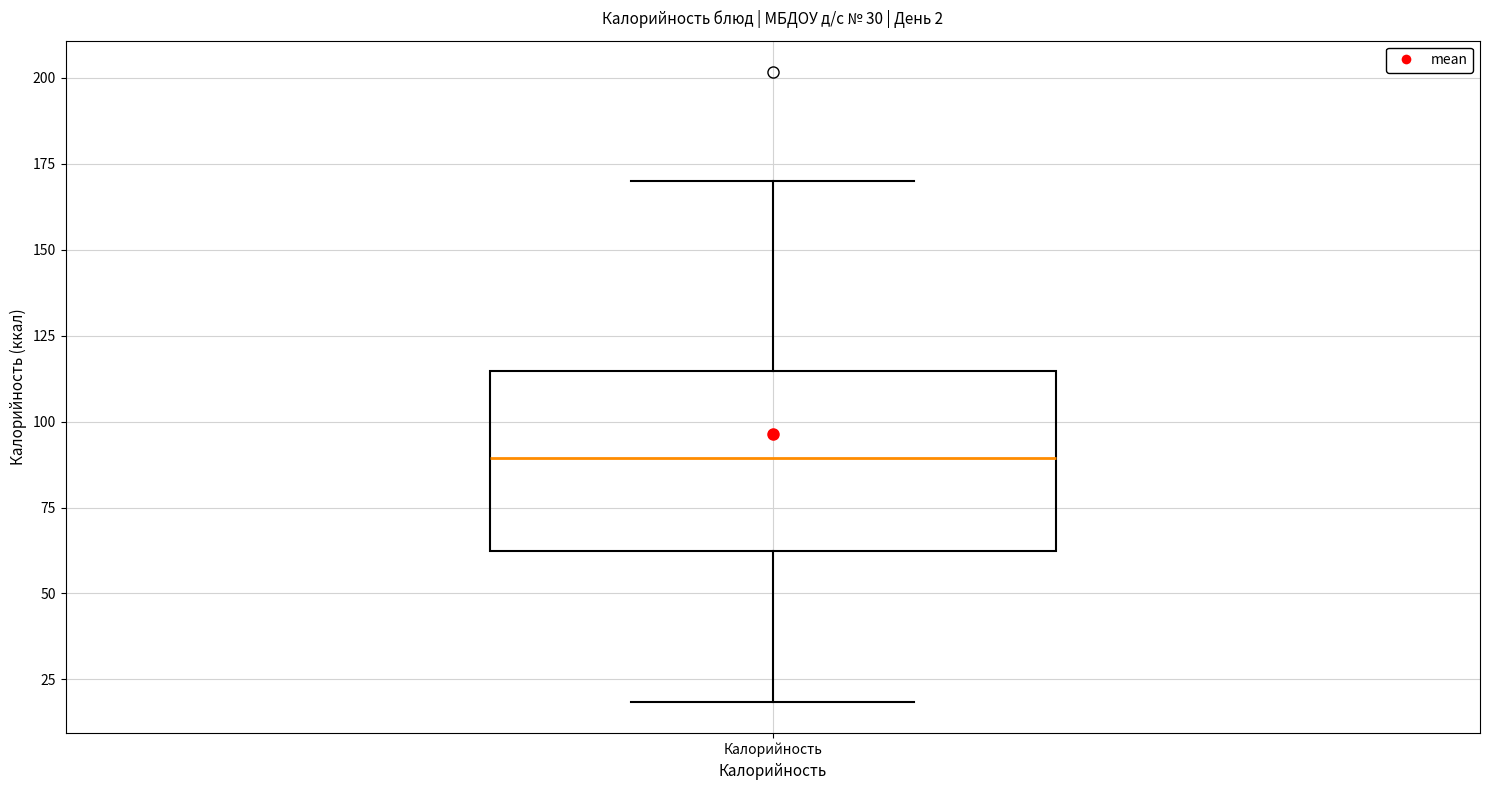

Read this box plot against the y-axis: the position of the median line, the range covered by the box, and the ends of both whiskers. The values are not printed on the chart, so give them approximately, as read against the axis.

median 90, box 65 to 115, whiskers 20 to 170